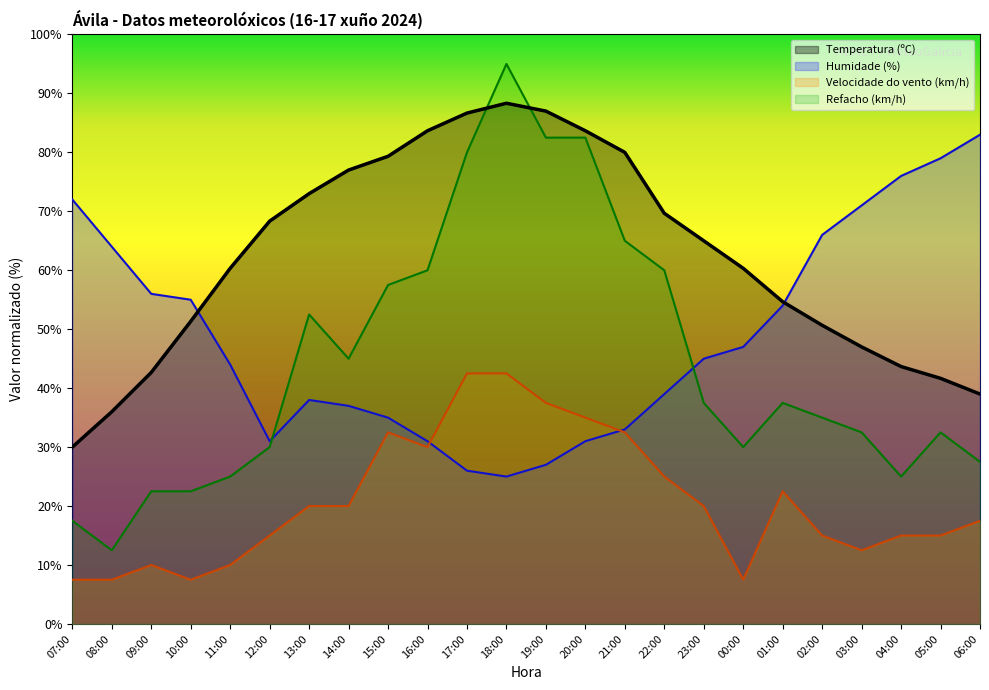

What is the sum of the Humidade (%) values at 02:00 and 01:00?

120.0